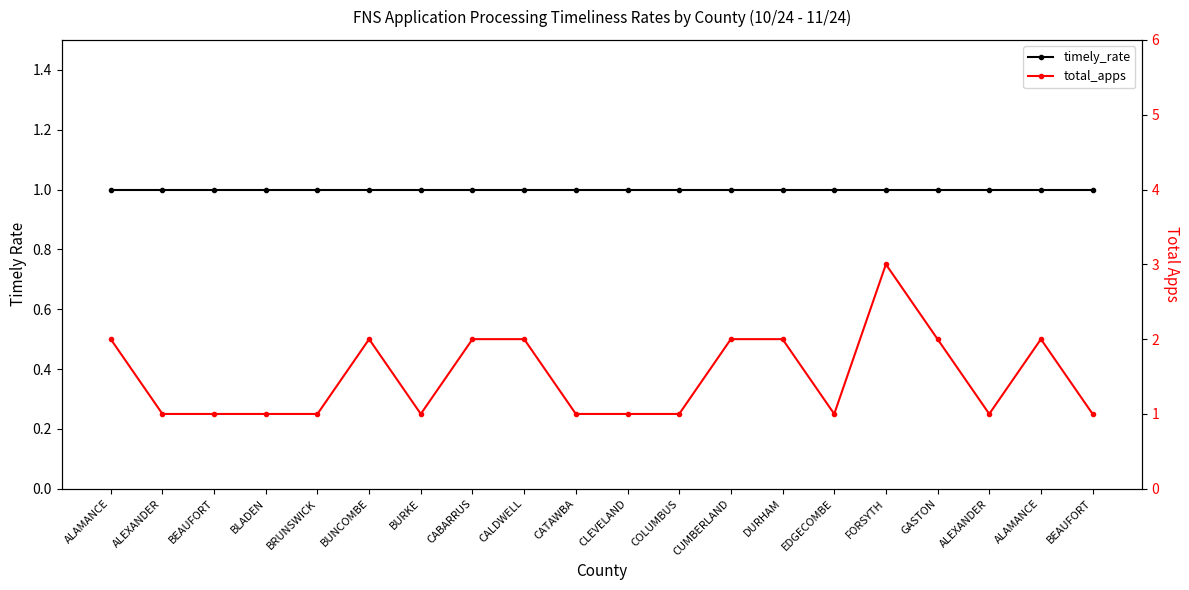

True or false: timely_rate and total_apps cross at least once.

False